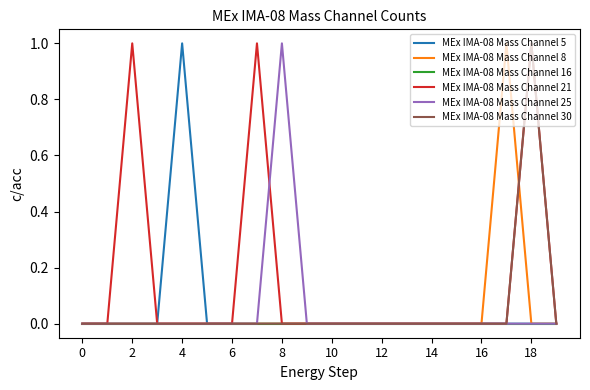

Which series has the largest total across all categories?

MEx IMA-08 Mass Channel 21